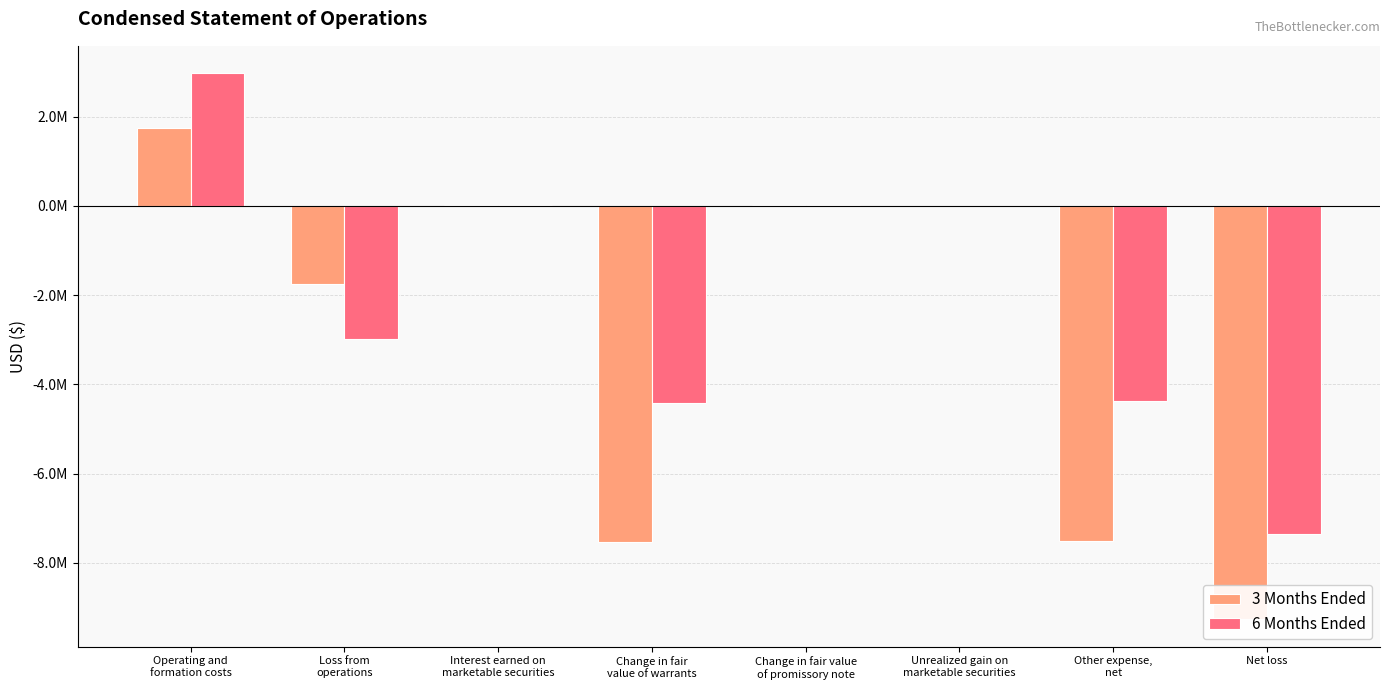

What position from the right is Other expense,
net?

2